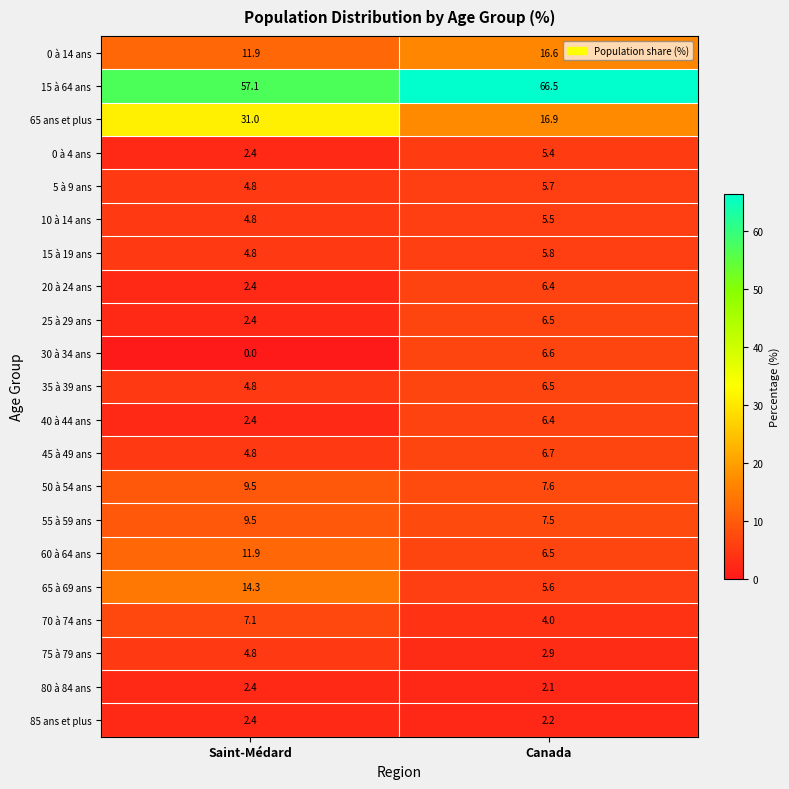

Which series has the widest spread of values?

65 ans et plus